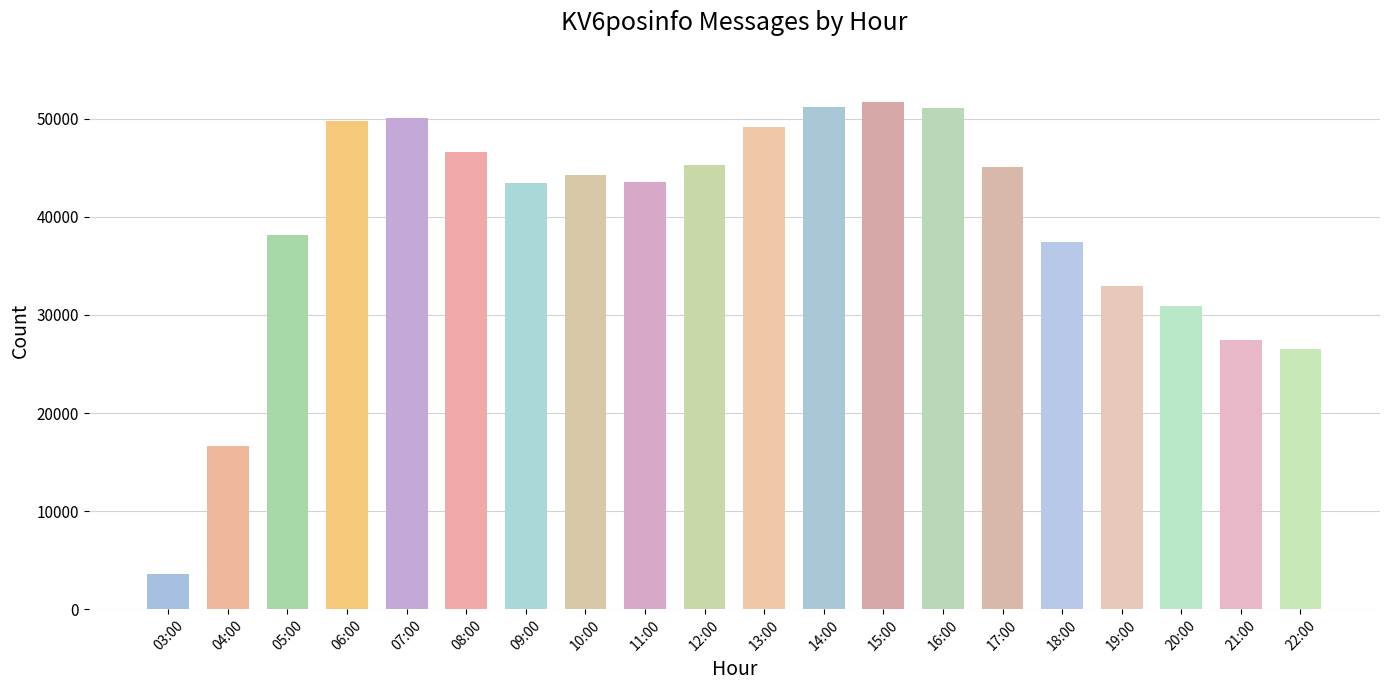

What is the approximate value at 07:00, to the nearest 50?

50150